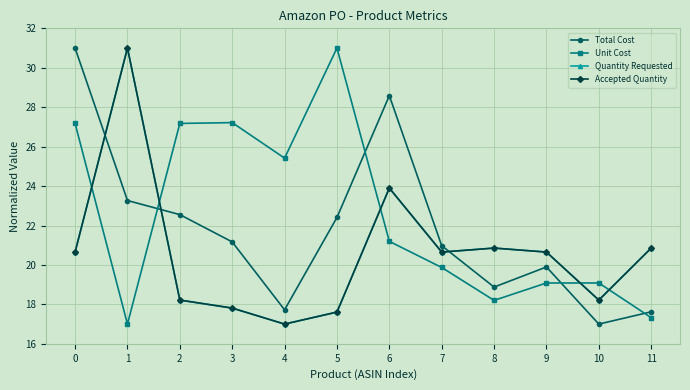

Does the chart have visible grid lines?

Yes